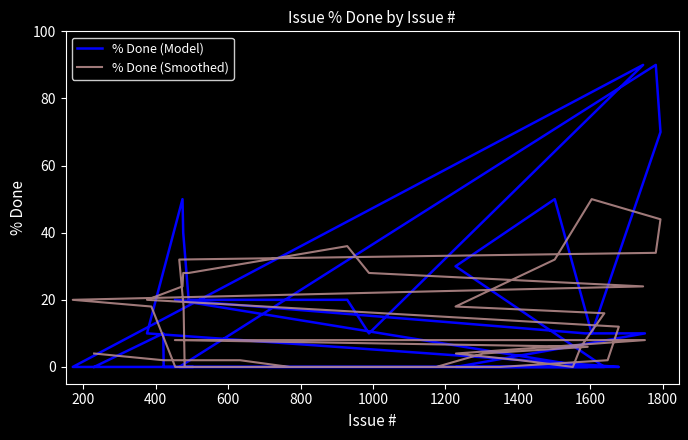

In % Done (Model), how many points are lower than both neighbors (excluding endpoints)?

2